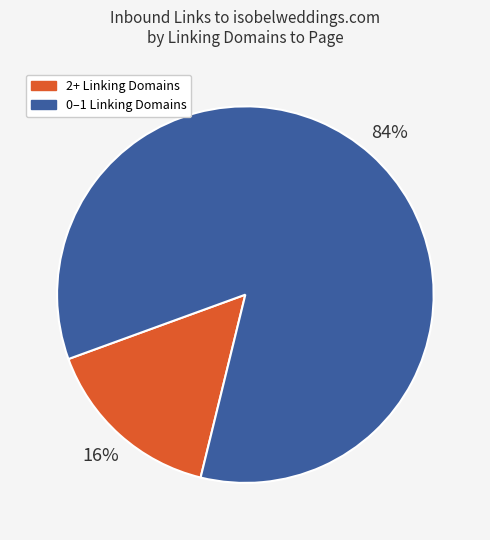

What percentage is the 2+ Linking Domains slice, to the nearest percent?

16%